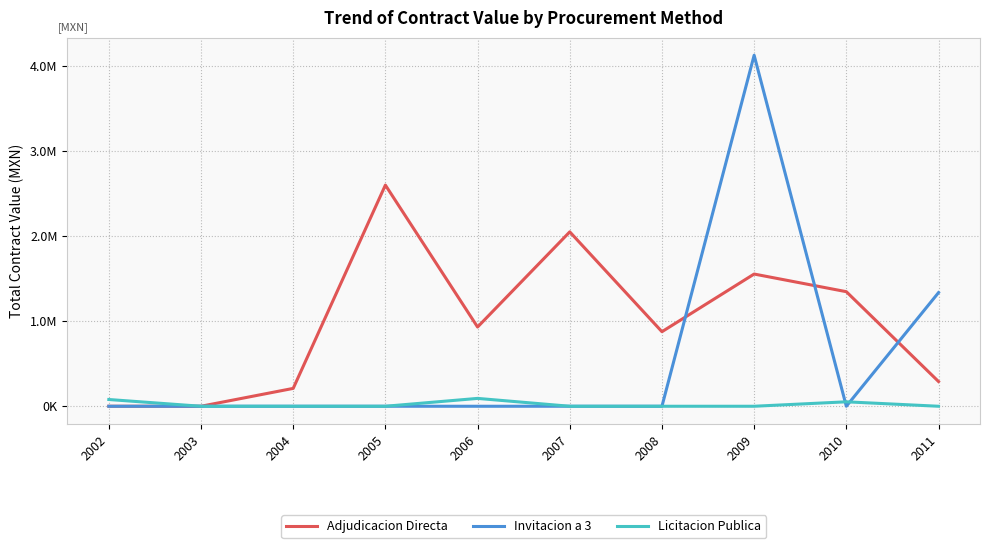

At which label is Invitacion a 3 closest to 2063260?

2011